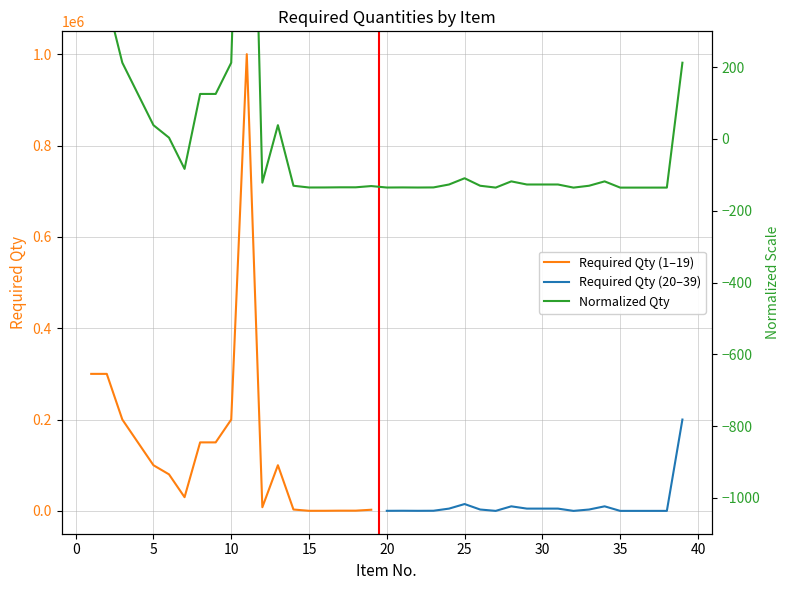

List the labels in order of value, largest first.

11, 1, 2, 3, 10, 39, 4, 8, 9, 5, 13, 6, 7, 25, 28, 34, 12, 24, 29, 30, 31, 14, 26, 33, 19, 17, 18, 21, 23, 16, 15, 20, 22, 27, 38, 37, 32, 36, 35